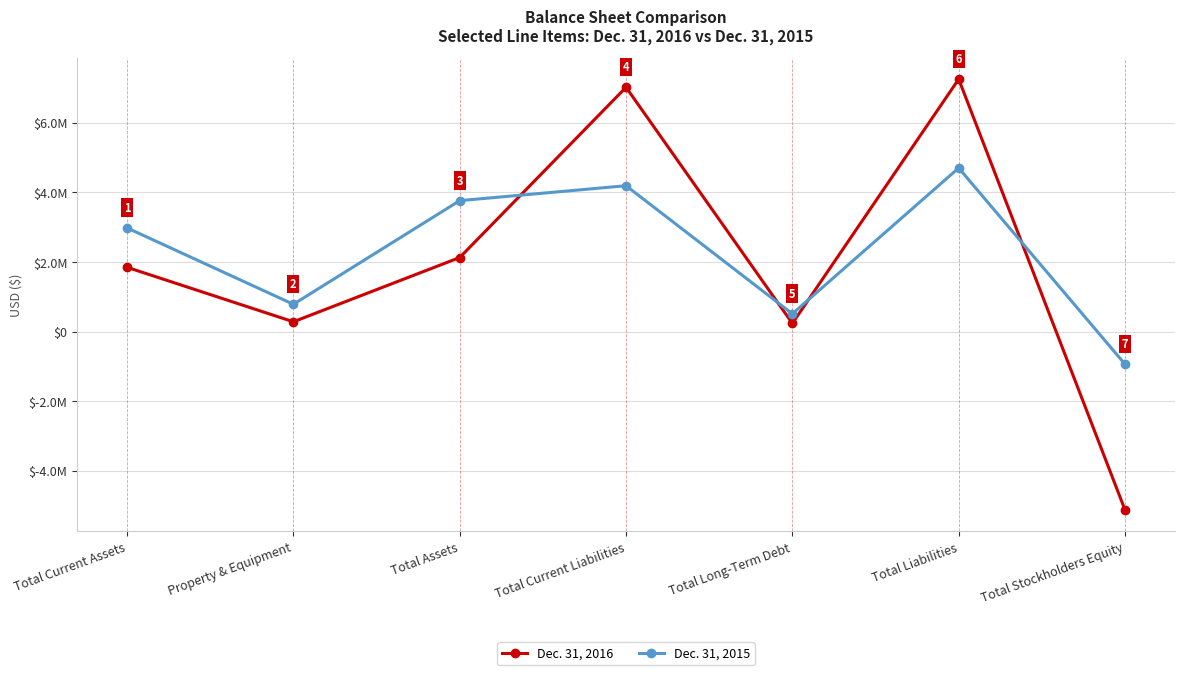

What are all the series names shown in the legend?

Dec. 31, 2016, Dec. 31, 2015